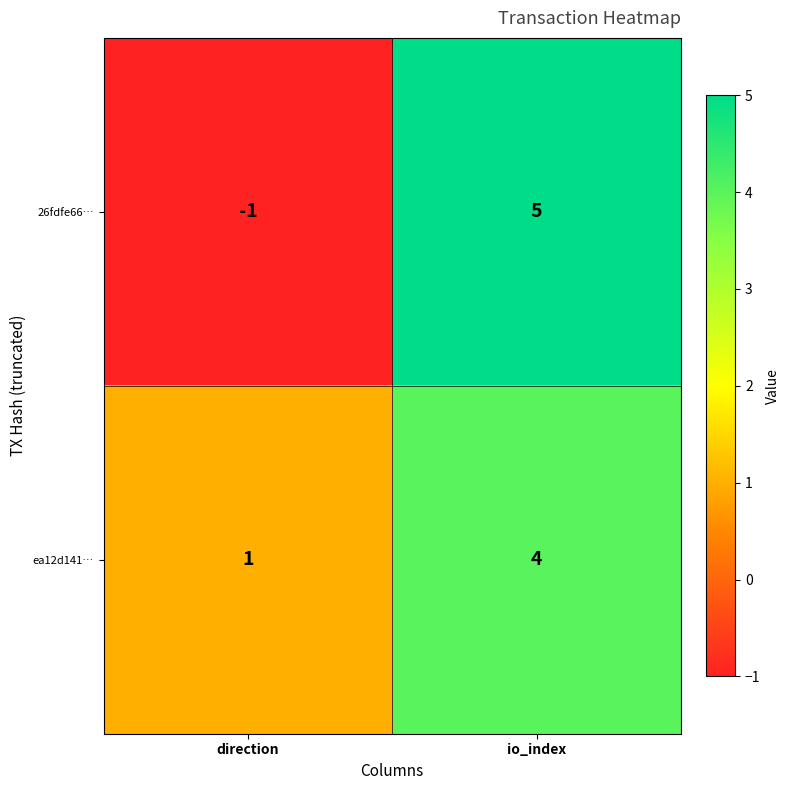

Reading left to right, list all the values displayed in this chart.

26fdfe66…: -1	5
ea12d141…: 1	4